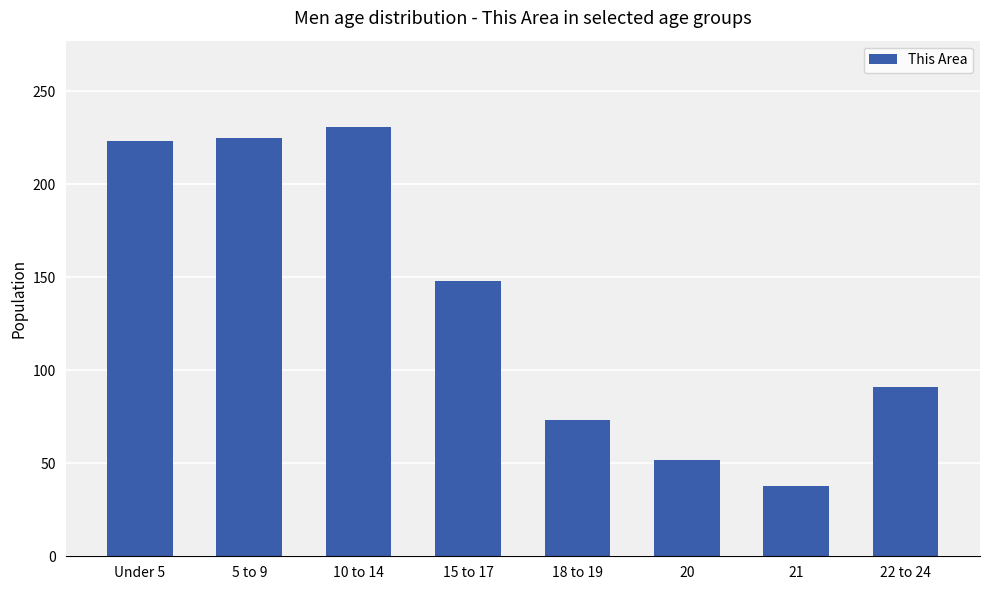

Between 22 to 24 and 15 to 17, which is larger?

15 to 17